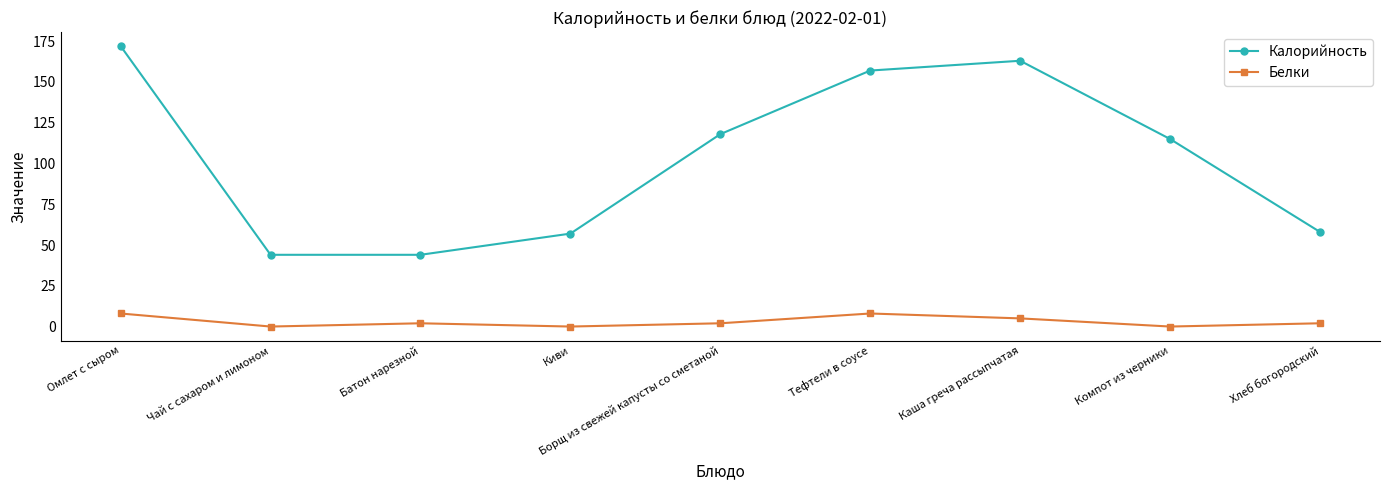

Which series changed the most between Киви and Борщ из свежей капусты со сметаной?

Калорийность